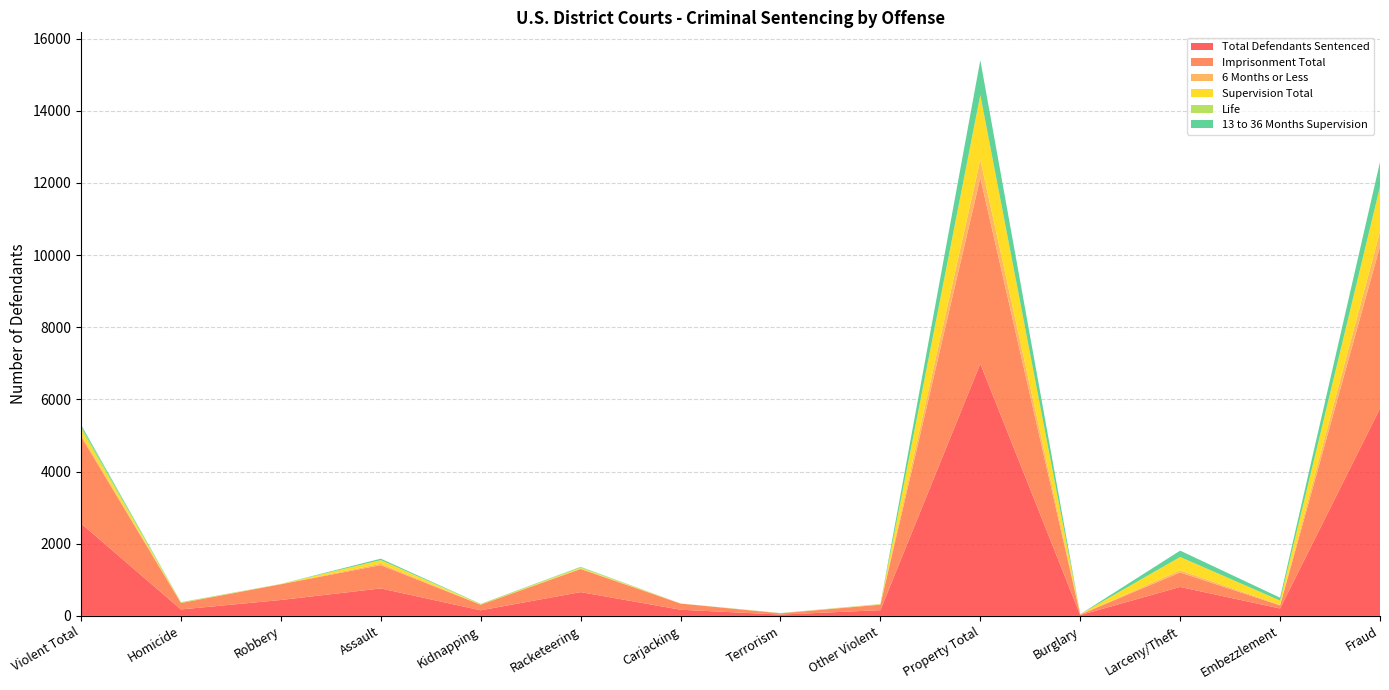

Reading left to right, what are all the values shown in this chart?

Total Defendants Sentenced: Violent Total=2562	Homicide=179	Robbery=441	Assault=761	Kidnapping=155	Racketeering=659	Carjacking=171	Terrorism=37	Other Violent=159	Property Total=6988	Burglary=22	Larceny/Theft=802	Embezzlement=205	Fraud=5744
Imprisonment Total: Violent Total=2411	Homicide=178	Robbery=436	Assault=646	Kidnapping=154	Racketeering=641	Carjacking=170	Terrorism=34	Other Violent=152	Property Total=5151	Burglary=15	Larceny/Theft=402	Embezzlement=86	Fraud=4496
6 Months or Less: Violent Total=55	Homicide=0	Robbery=1	Assault=40	Kidnapping=0	Racketeering=7	Carjacking=0	Terrorism=0	Other Violent=7	Property Total=505	Burglary=1	Larceny/Theft=59	Embezzlement=17	Fraud=413
Supervision Total: Violent Total=135	Homicide=1	Robbery=5	Assault=99	Kidnapping=1	Racketeering=18	Carjacking=1	Terrorism=3	Other Violent=7	Property Total=1789	Burglary=7	Larceny/Theft=369	Embezzlement=117	Fraud=1240
Life: Violent Total=82	Homicide=23	Robbery=2	Assault=0	Kidnapping=23	Racketeering=27	Carjacking=3	Terrorism=2	Other Violent=2	Property Total=2	Burglary=0	Larceny/Theft=0	Embezzlement=0	Fraud=2
13 to 36 Months Supervision: Violent Total=54	Homicide=0	Robbery=1	Assault=40	Kidnapping=0	Racketeering=8	Carjacking=0	Terrorism=3	Other Violent=2	Property Total=966	Burglary=2	Larceny/Theft=177	Embezzlement=80	Fraud=683